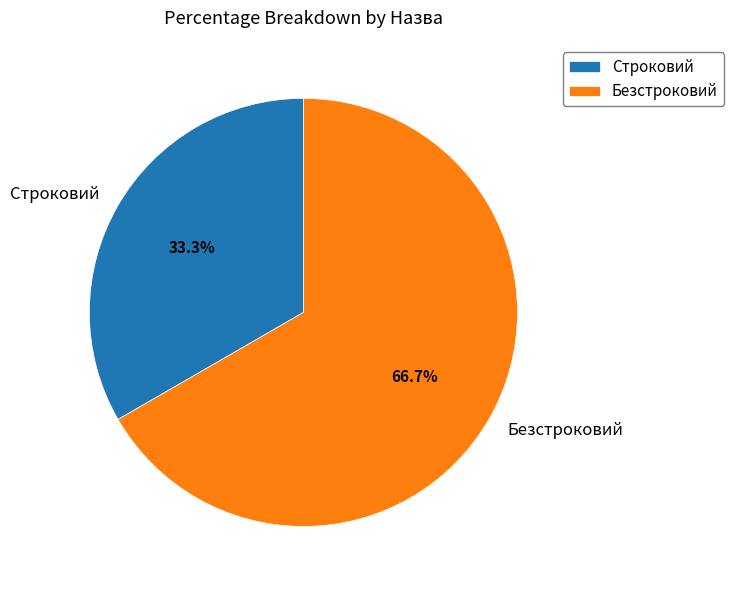

Combined, do Безстроковий and Строковий account for over 50%?

Yes